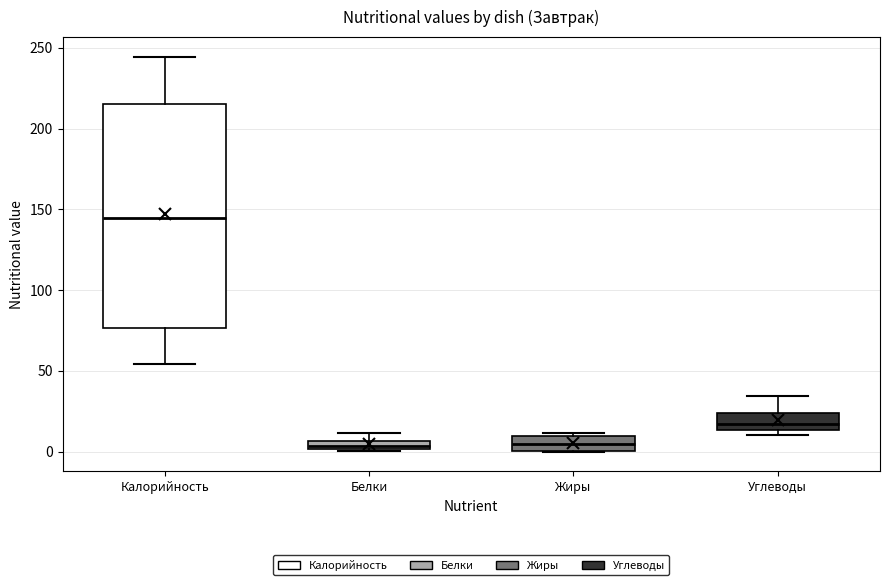

Which box has the highest median line?

Калорийность